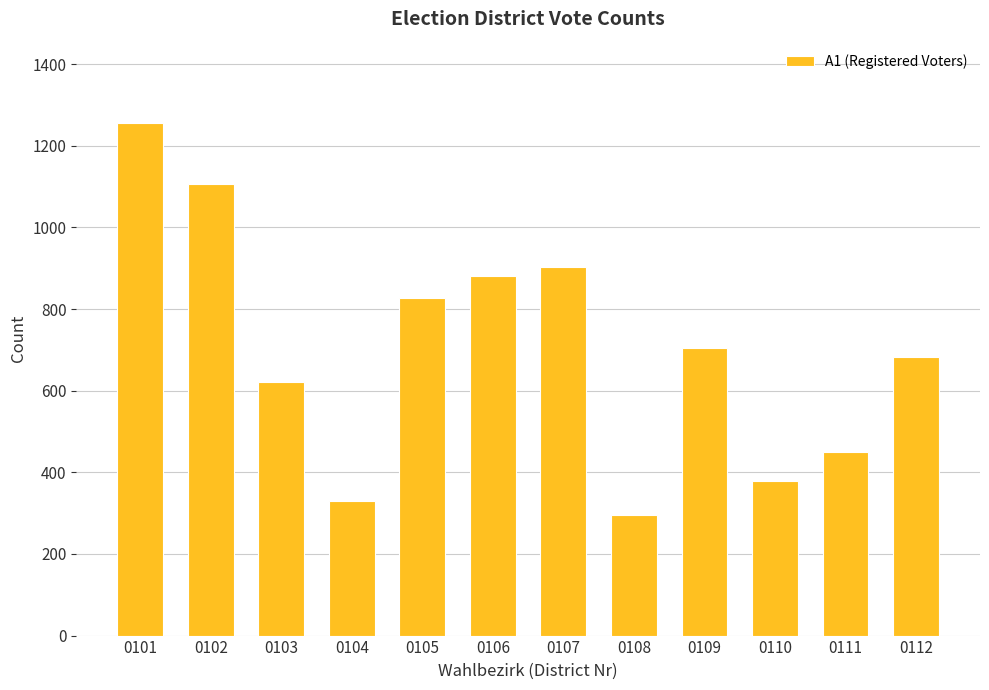

What is the change in value from 0104 to 0106?

+552